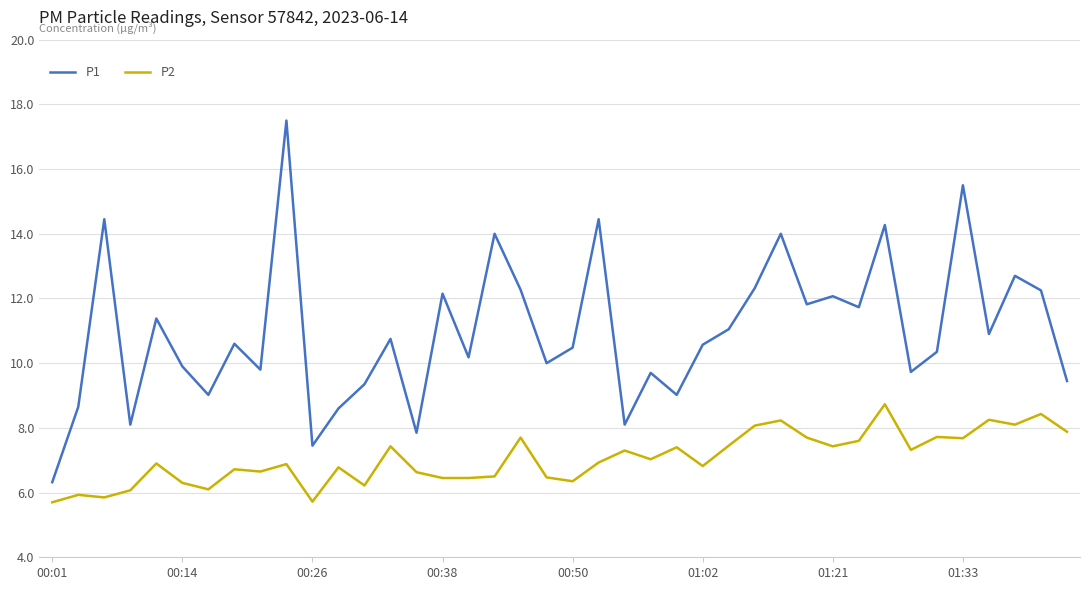

What is the difference between the maximum and minimum values in the P2 series?

3.0